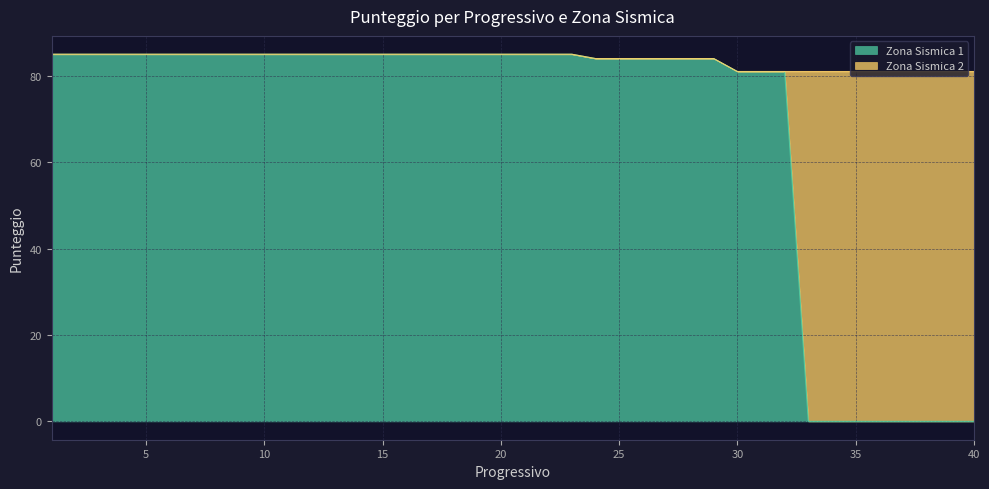

True or false: Punteggio (all) and Zona Sismica 2 intersect in this chart.

False